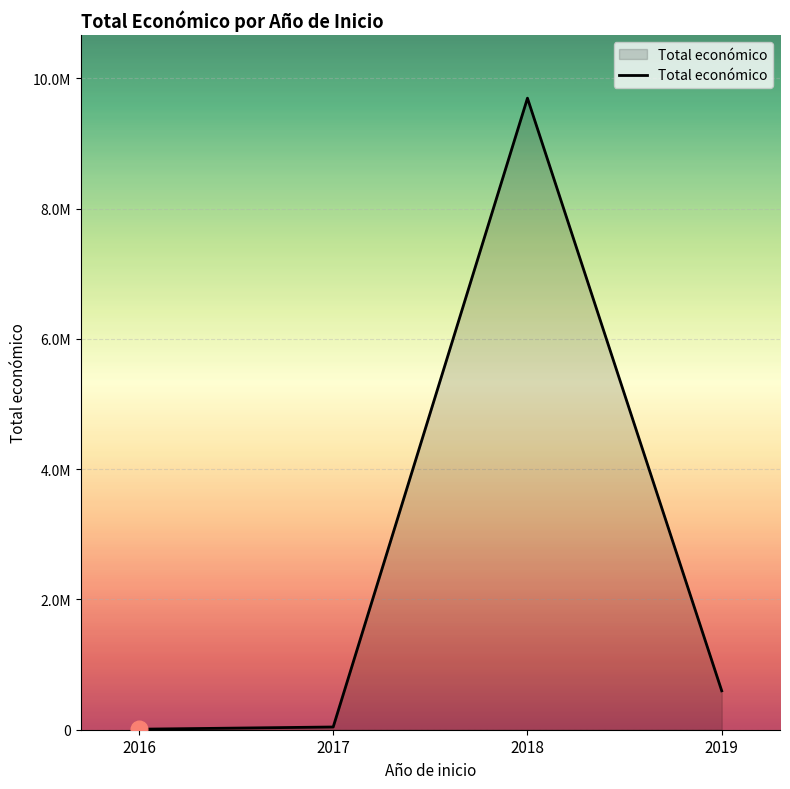

Does the chart display data point markers on the line(s)?

No